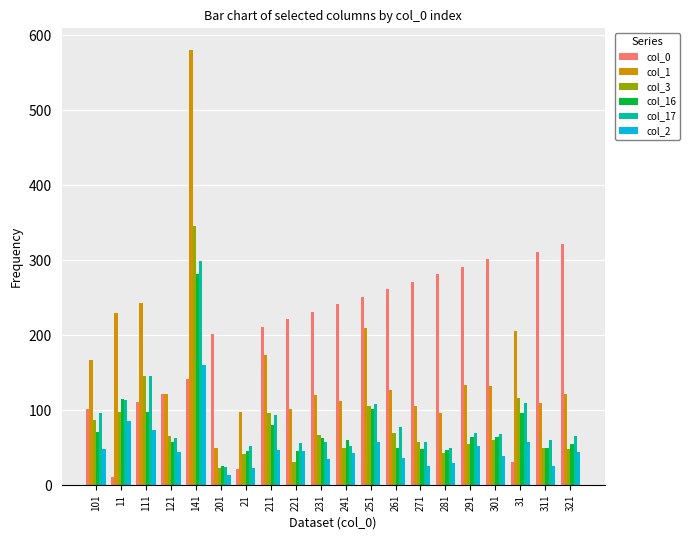

What is the difference between the maximum and second lowest values in the col_1 series?

484